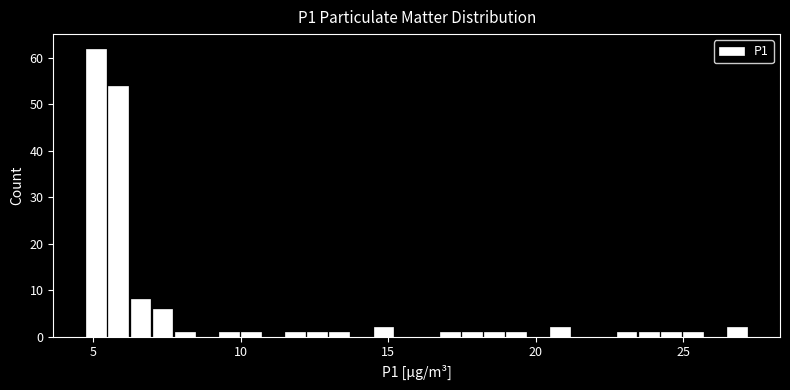

Read against the x-axis, roughly where is the centre of the tallest bar?

5.0